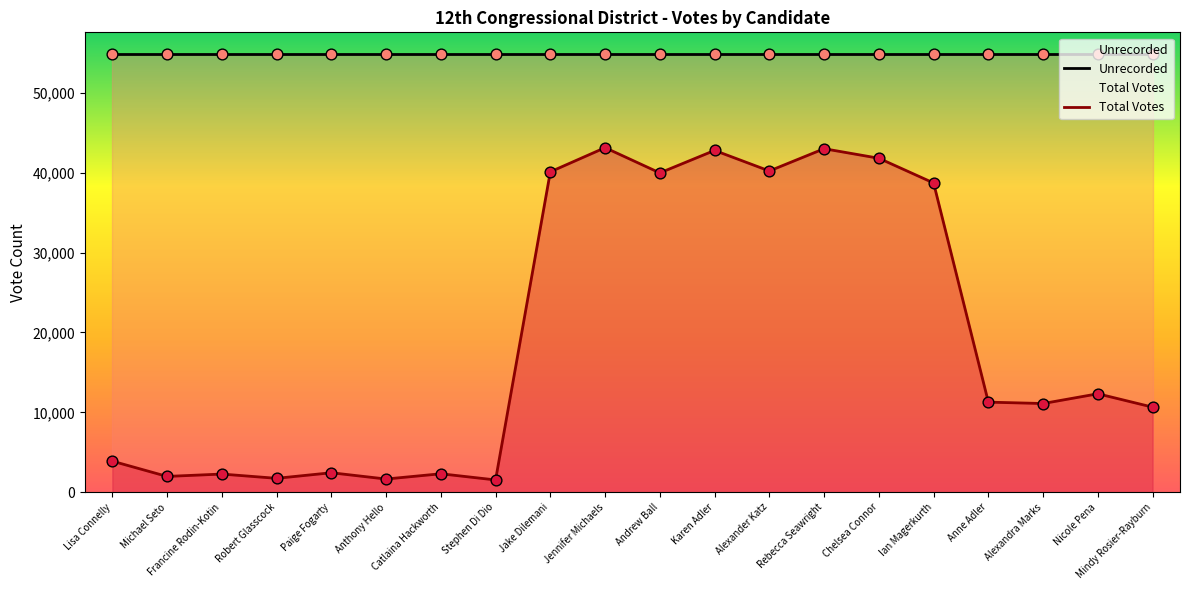

Which series has the widest spread of Y values?

Total Votes